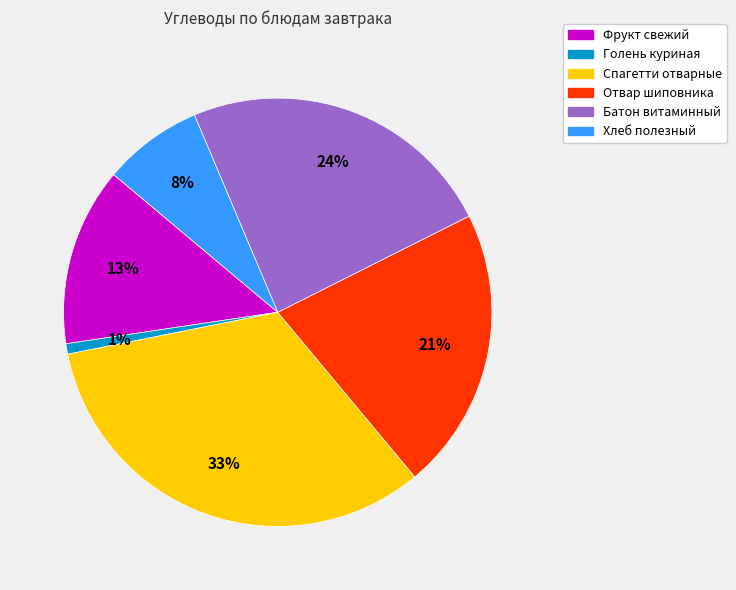

Which category has the smallest portion of the pie?

Голень куриная